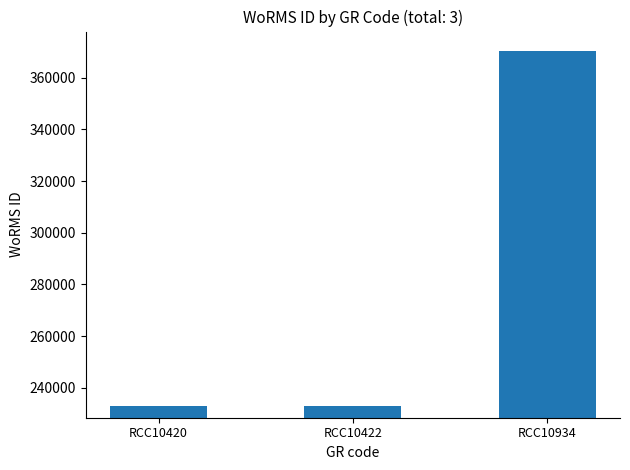

Reading left to right, extract all data points from this chart.

RCC10420=233037	RCC10422=233037	RCC10934=370510